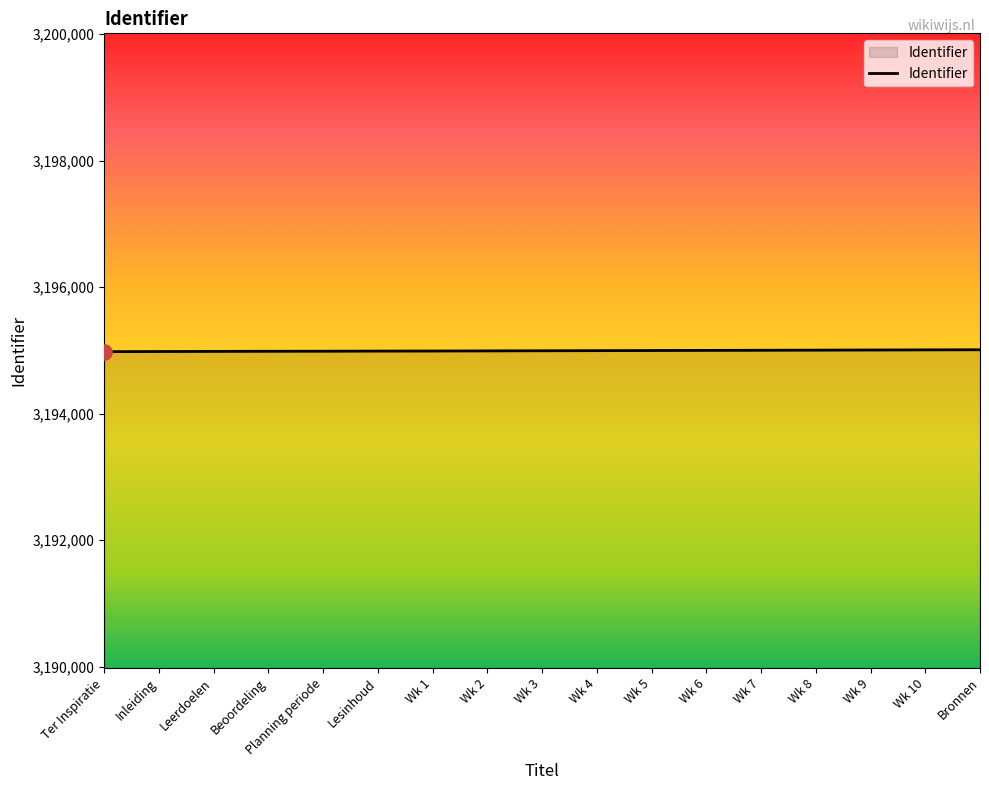

What is the change in value from Wk 2 to Bronnen?

+18